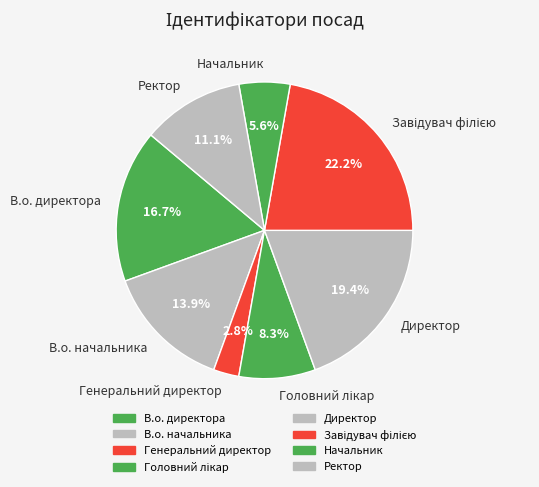

Approximately how many times larger is the value at В.о. начальника compared to В.о. директора?

0.8